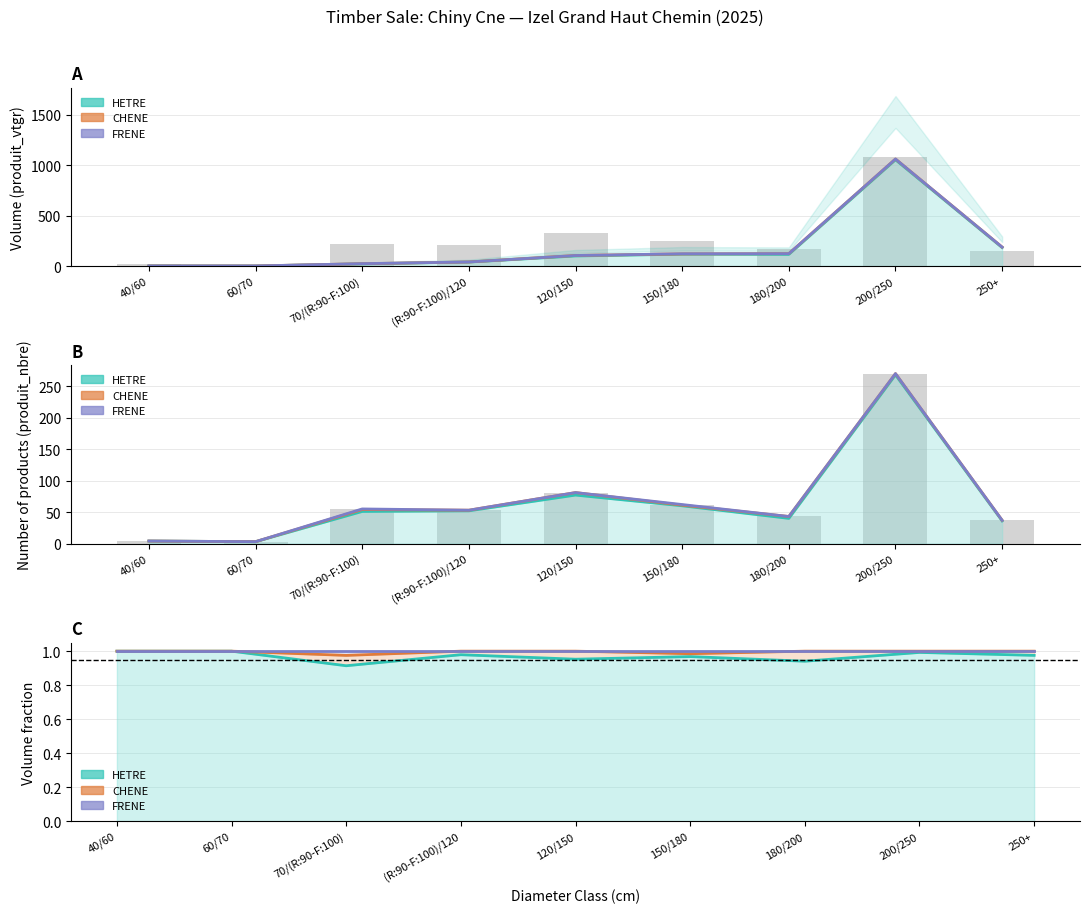

Which label corresponds to the smallest value in the chart?

40/60